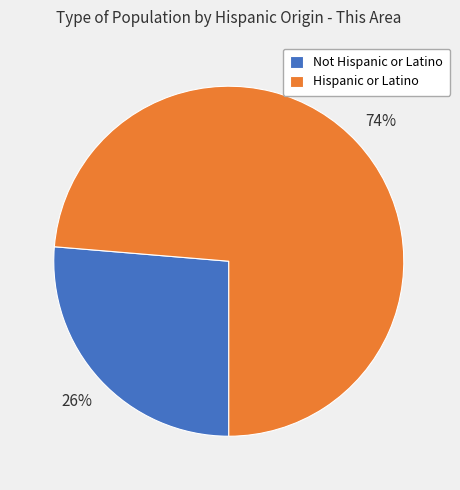

What percentage is the Not Hispanic or Latino slice, to the nearest percent?

26%